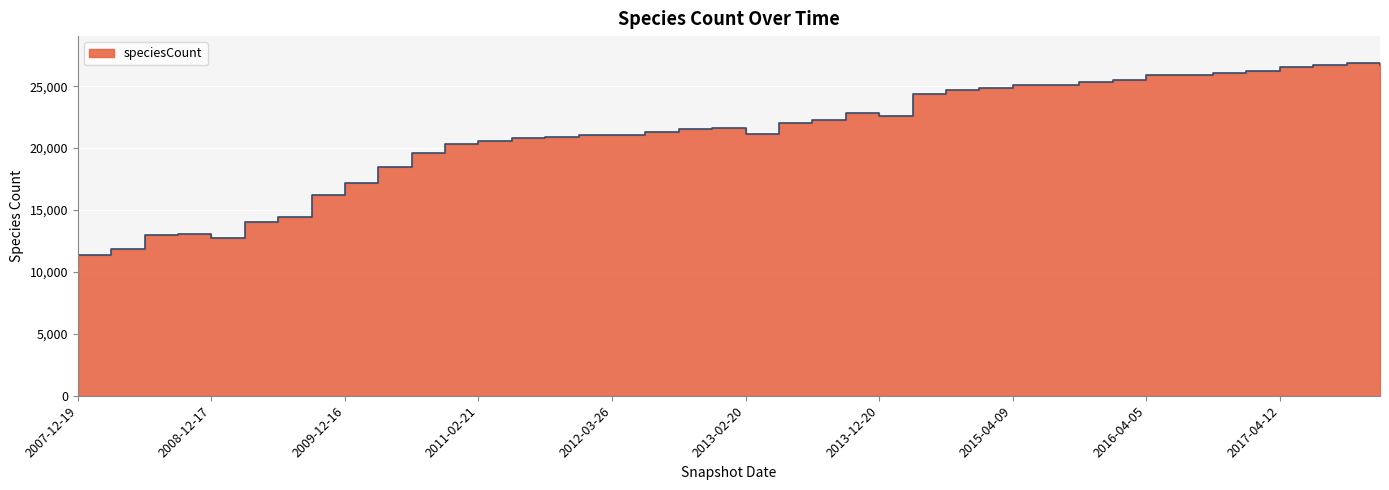

What is the sum of all values?

848018